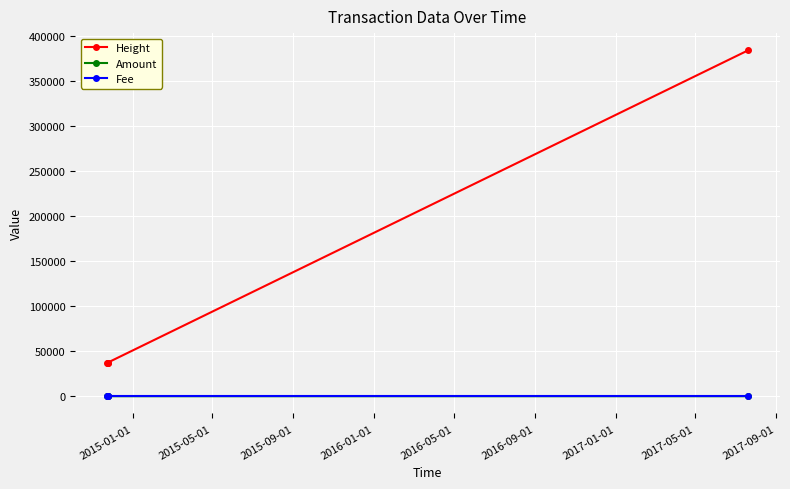

True or false: Fee has more than 1 interior local peaks.

False